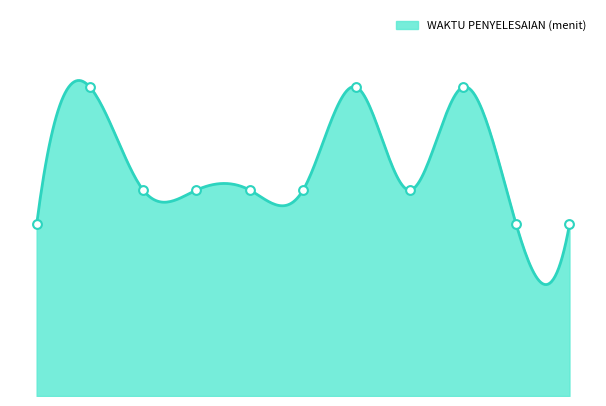

Which has a higher value, 1 or 4?

4